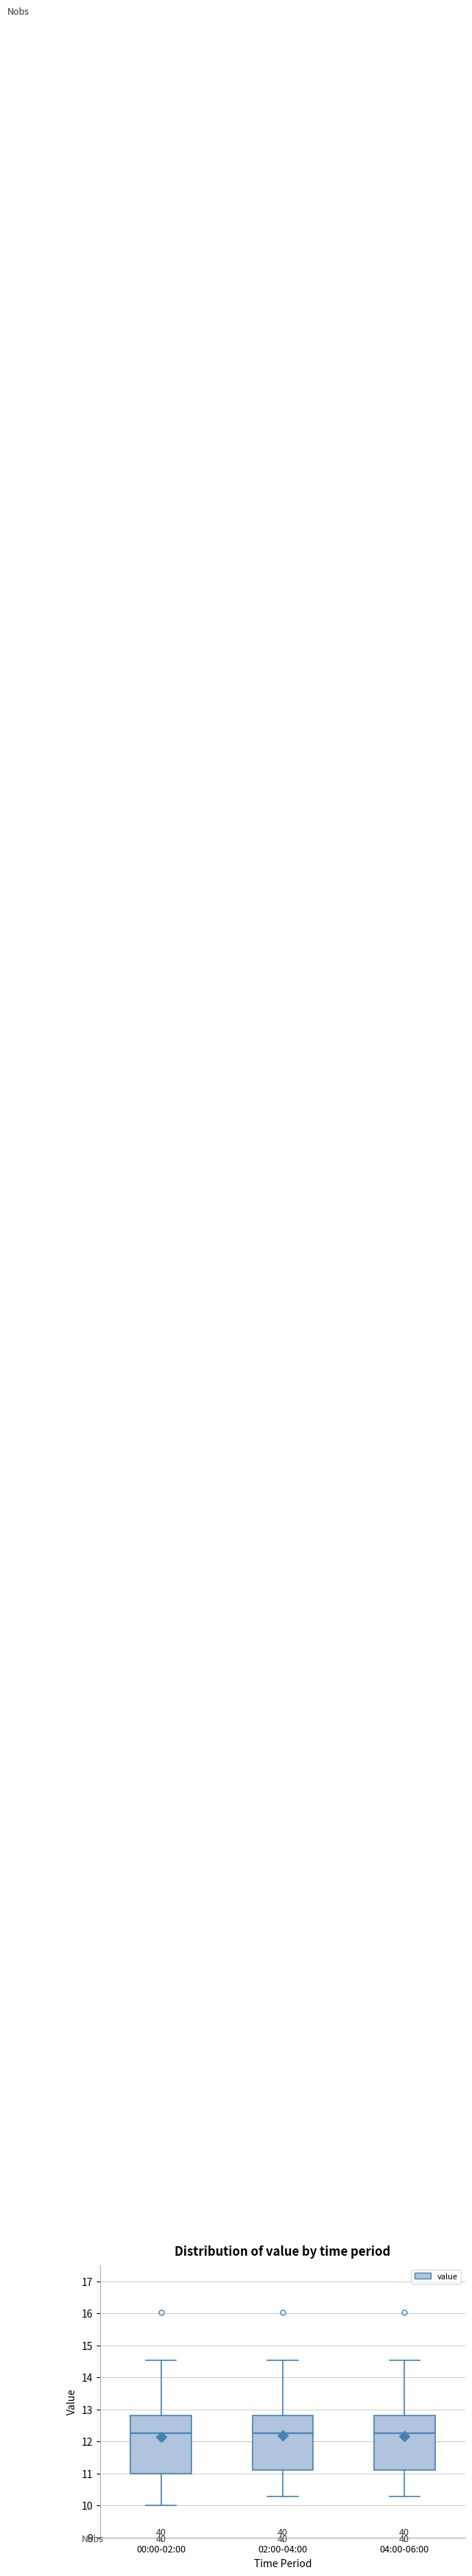

Where does the median line of the box for 04:00-06:00 sit on the y-axis? The values are not printed on the chart, so give them approximately, as read against the axis.

12.3